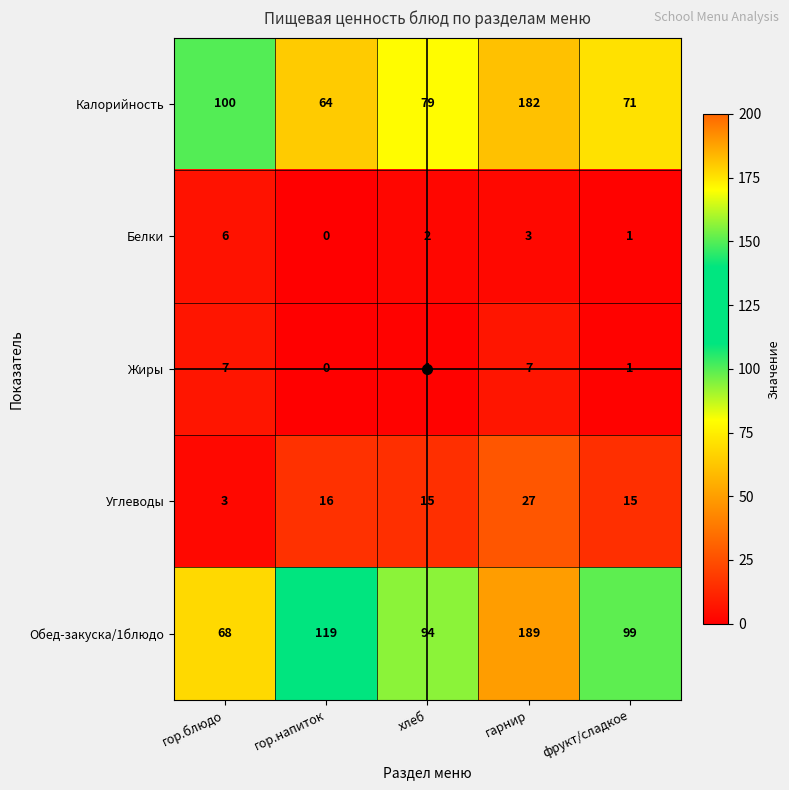

Which series has the largest range (max minus min)?

Обед-закуска/1блюдо